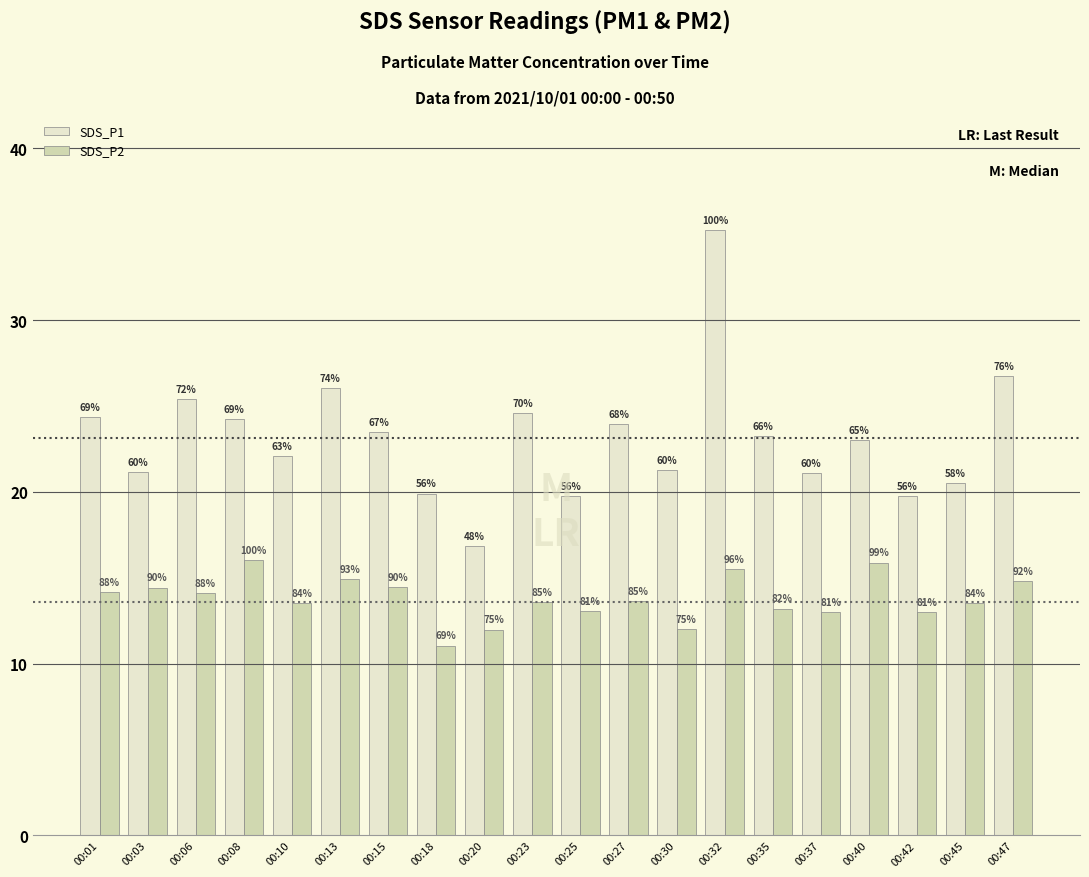

What are all the series names shown in the legend?

SDS_P1, SDS_P2